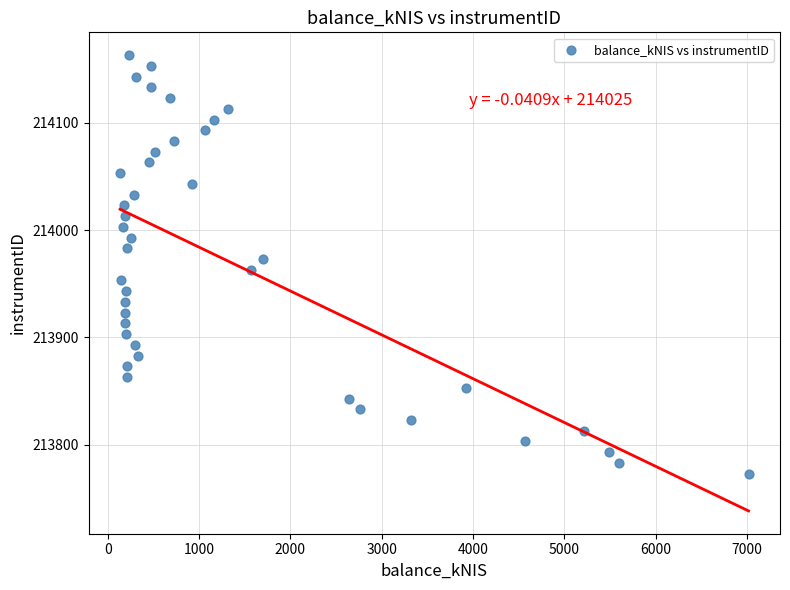

What is the range of Y values (max minus min)?

390